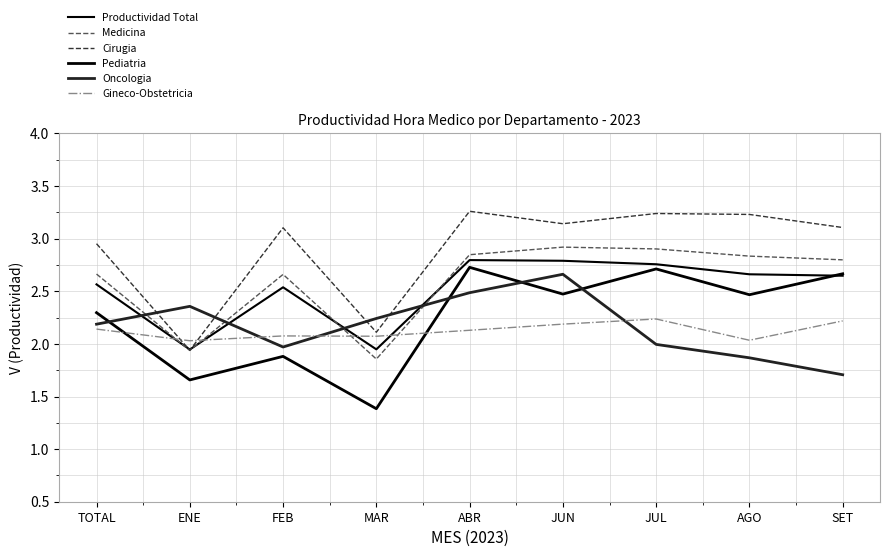

What position from the left is SET?

9